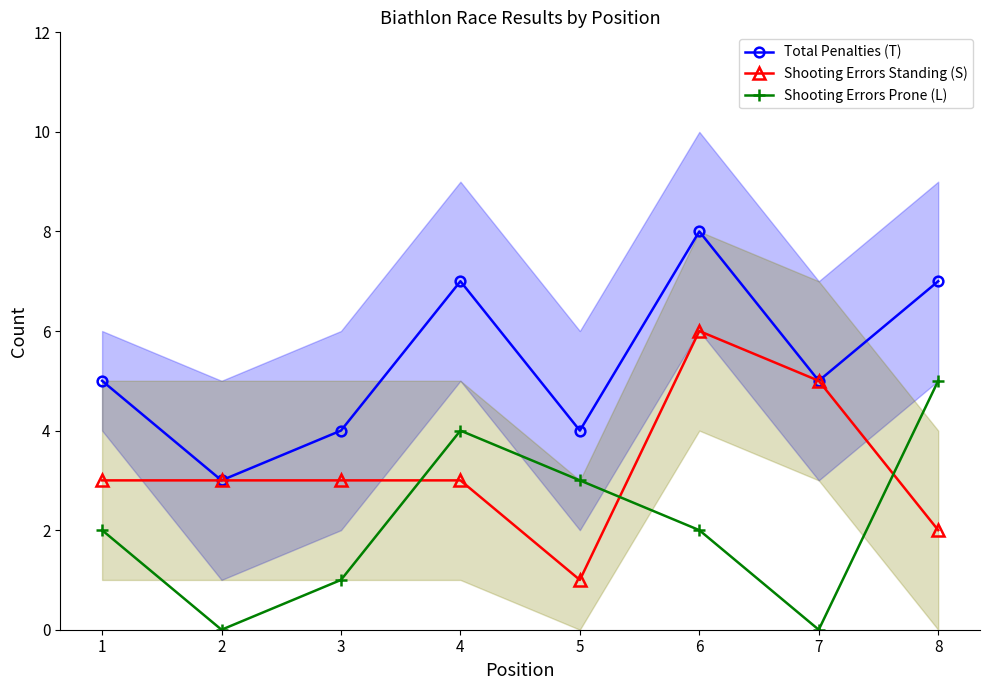

True or false: Shooting Errors Prone (L) and Total Penalties (T) intersect in this chart.

False